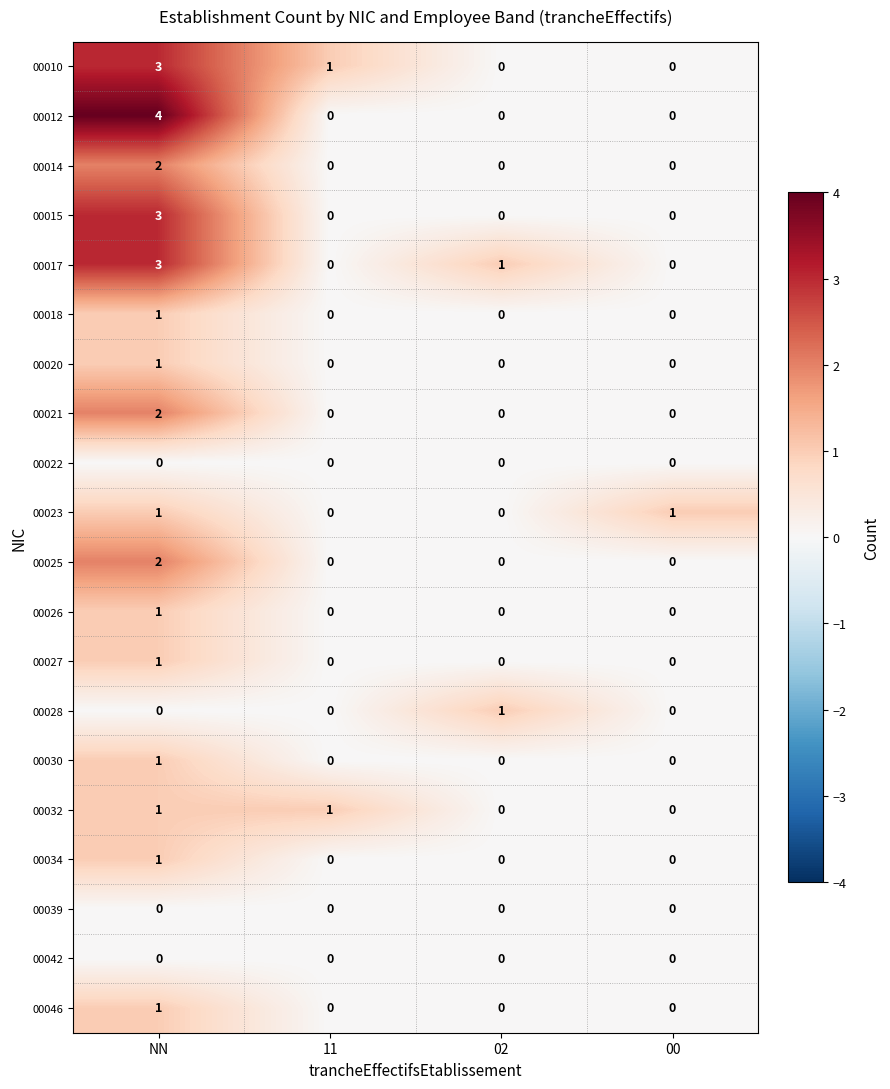

Is the value of 00032 at NN greater than the value of 00021 at NN?

No